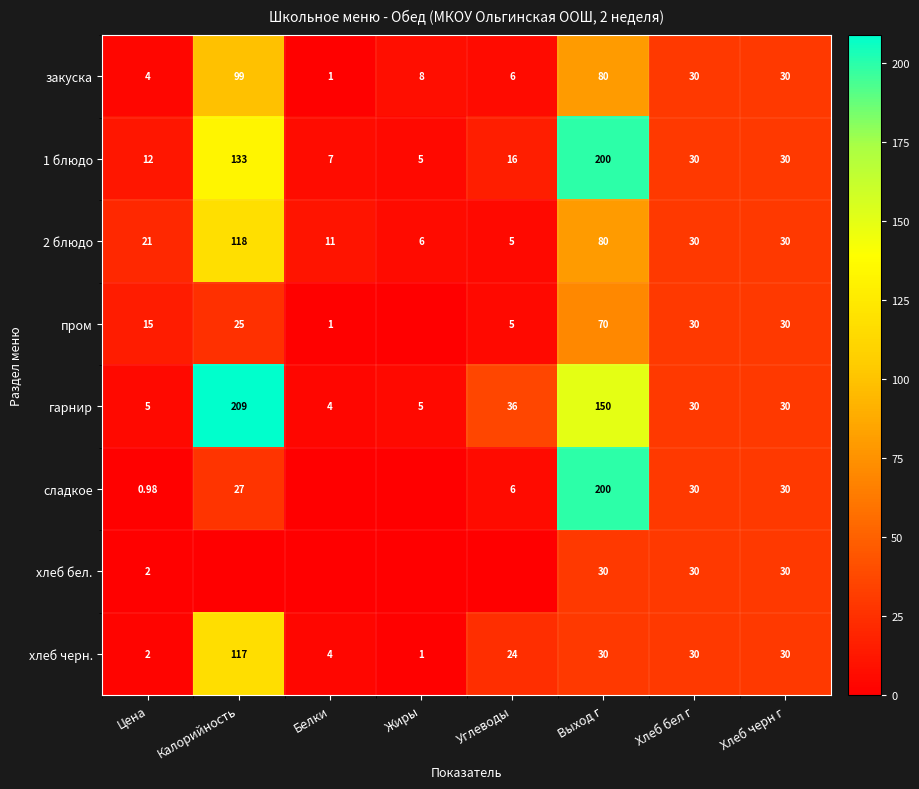

Is the value of 1 блюдо at Хлеб бел г greater than the value of хлеб черн. at Жиры?

Yes